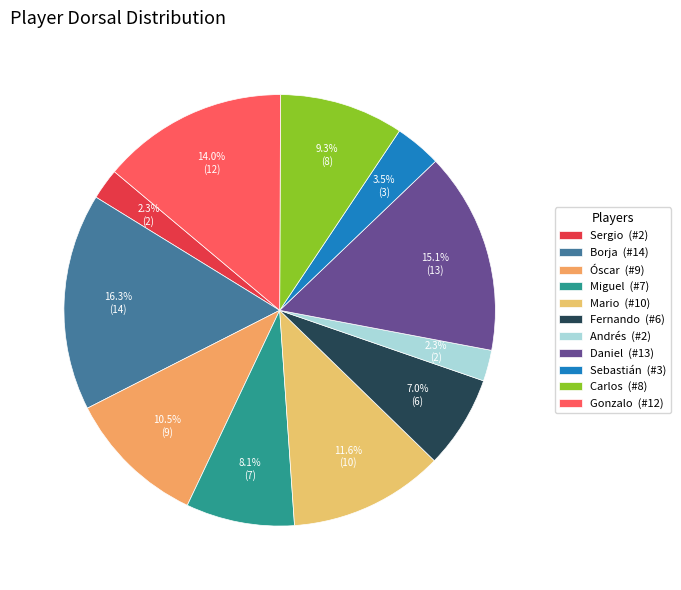

What percentage is the Daniel slice, to the nearest percent?

15%